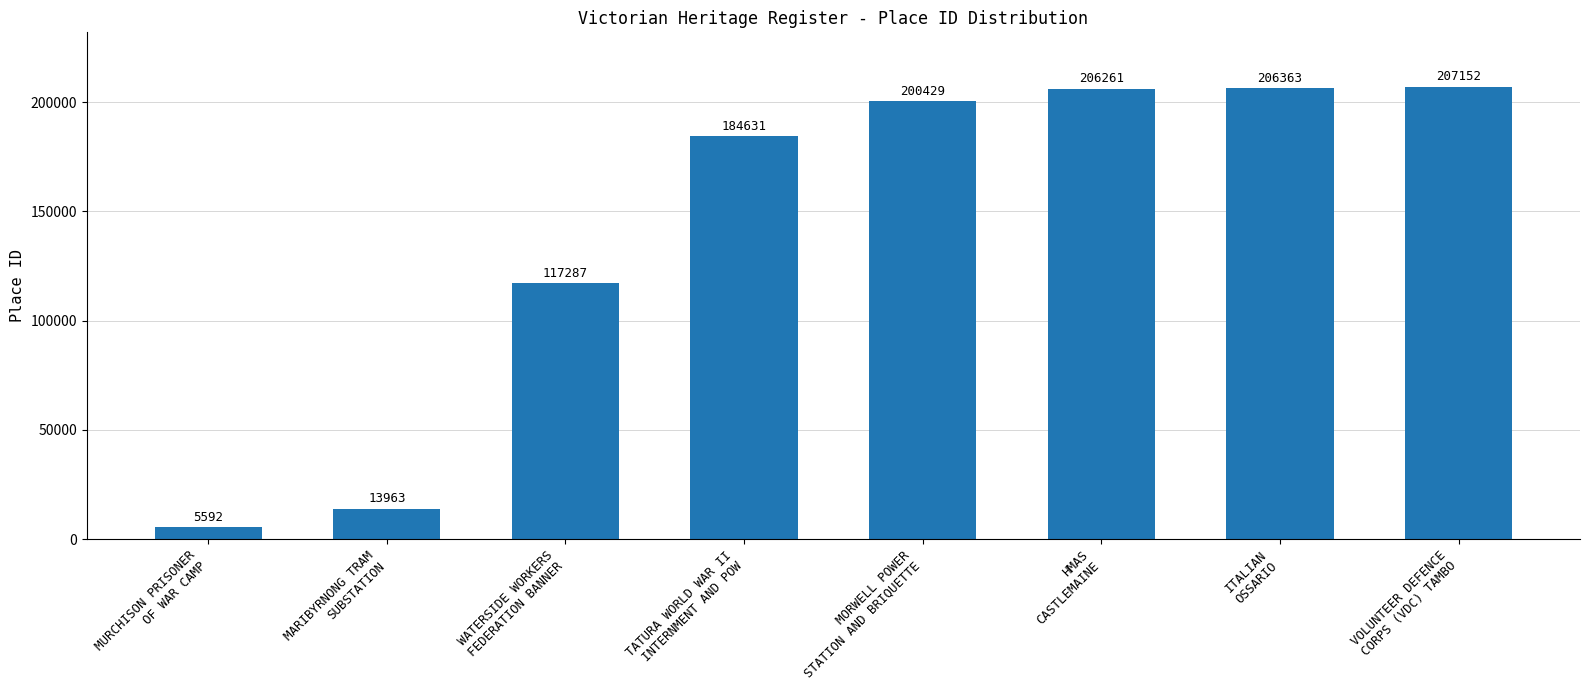

What is the label of the 6th bar from the left?

HMAS
CASTLEMAINE